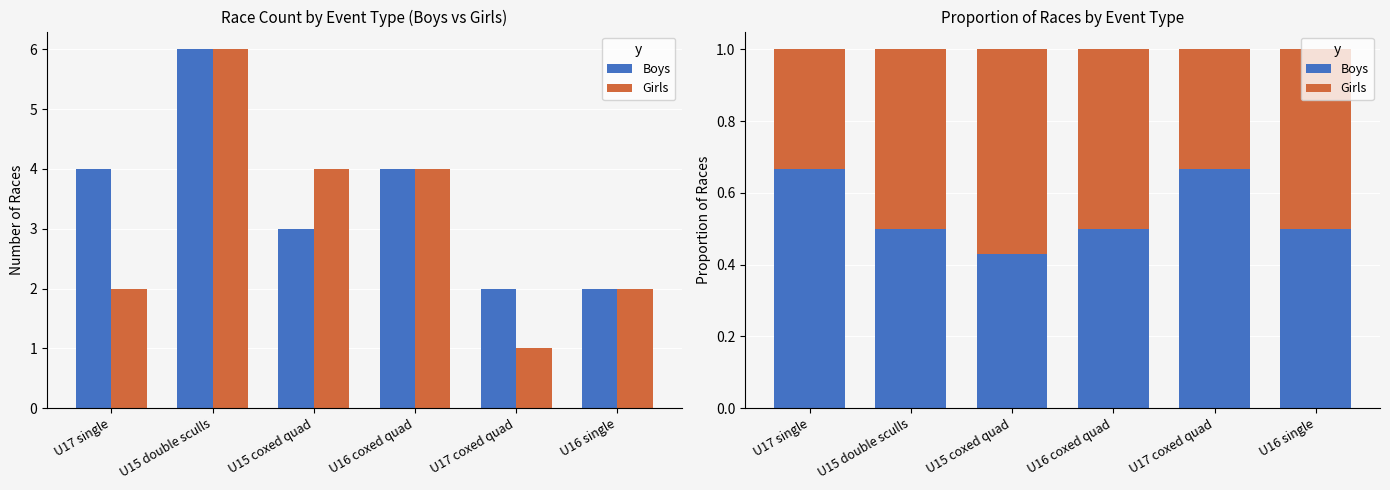

What is the difference between the second highest and second lowest values in the Boys series?

0.2